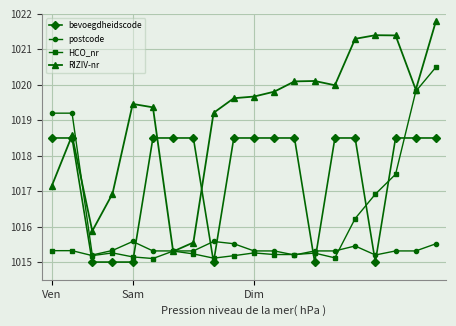

After their last crossing, which series has the higher values: bevoegdheidscode or HCO_nr?

HCO_nr